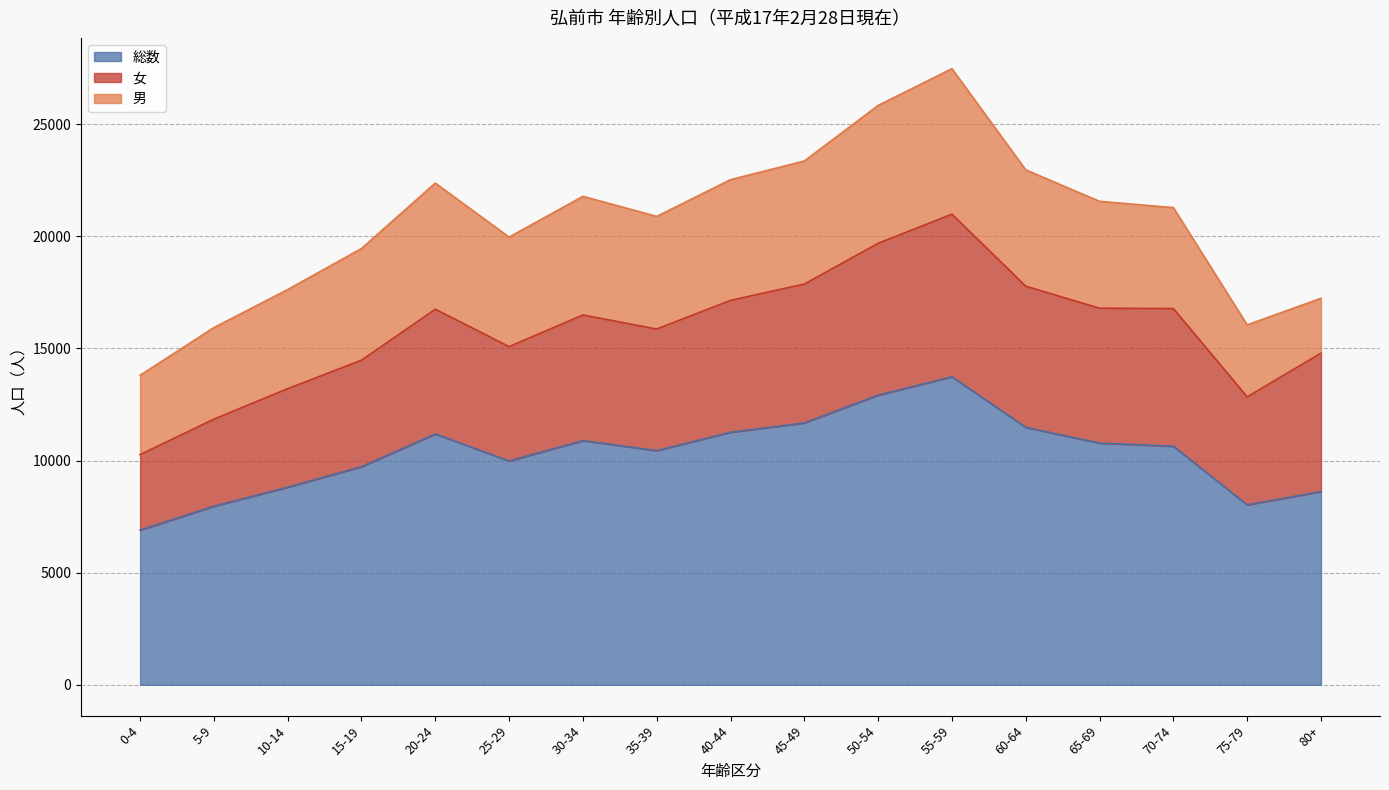

Between 25-29 and 50-54, which is larger?

50-54